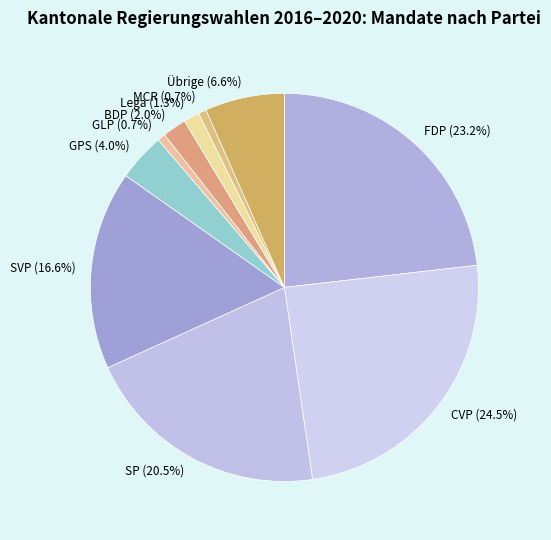

What portion of the pie excludes Übrige?

93.4%